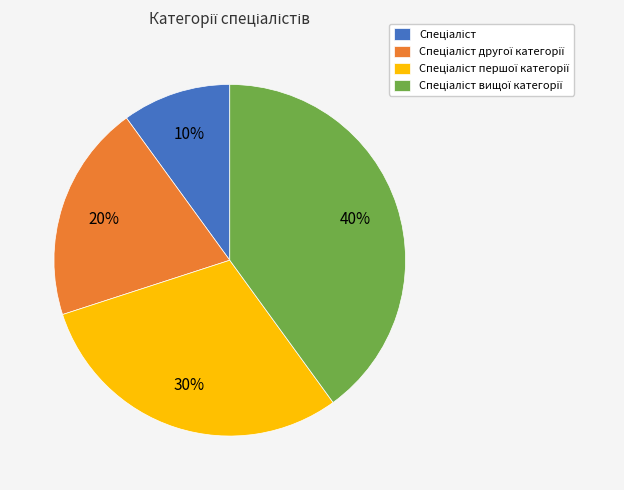

To the nearest percent, what is the difference between the largest and smallest slice percentages?

30%